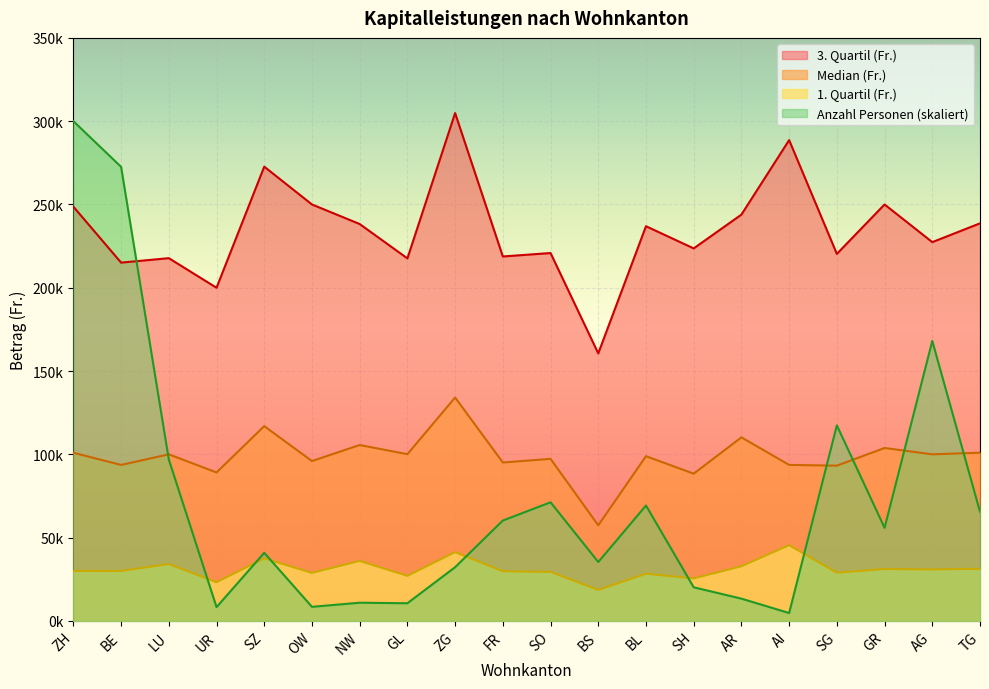

At how many categories does at least one series exceed 245145?

7